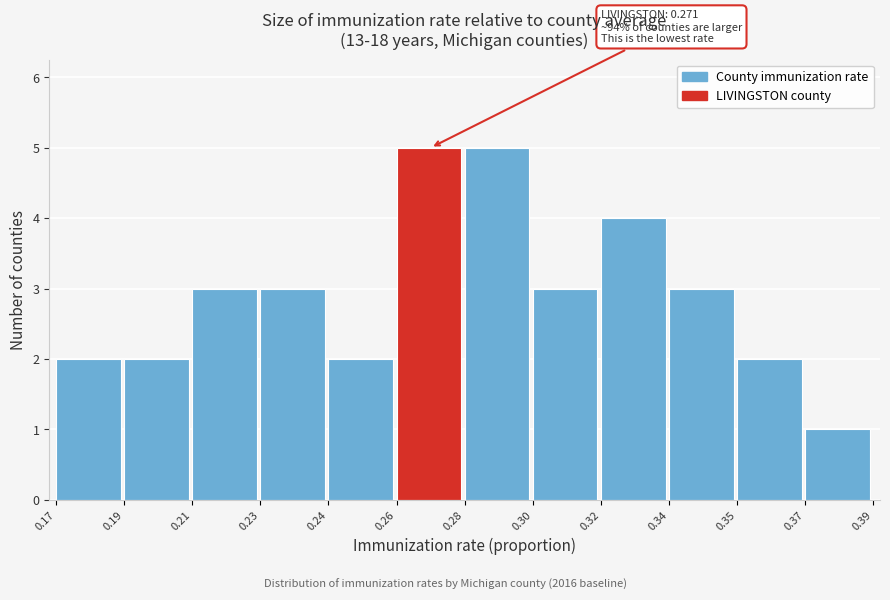

Reading right to left, extract all data points from this chart.

0.37=1	0.35=2	0.34=3	0.32=4	0.30=3	0.28=5	0.26=5	0.24=2	0.23=3	0.21=3	0.19=2	0.17=2